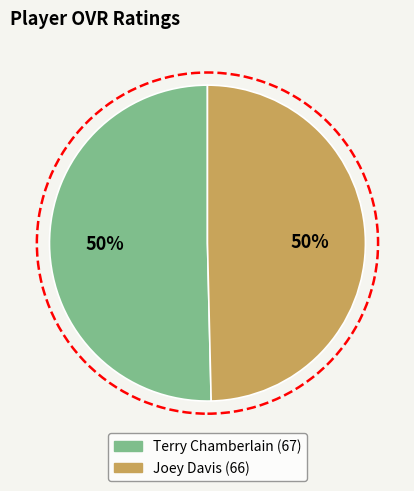

The Joey Davis slice represents 50% of the pie. True or false?

True